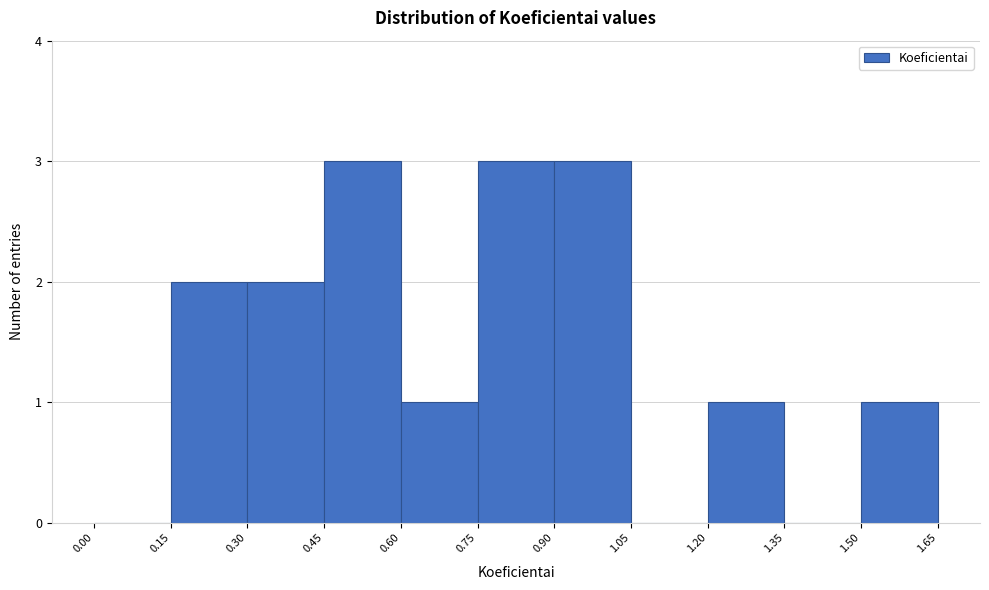

Reading left to right, transcribe this chart: for each bar, give the range it covers on the x-axis and its height. The values are not printed on the chart, so give them approximately, as read against the axis.

0.00 to 0.15: 0
0.15 to 0.30: 2
0.30 to 0.45: 2
0.45 to 0.60: 3
0.60 to 0.75: 1
0.75 to 0.90: 3
0.90 to 1.05: 3
1.05 to 1.20: 0
1.20 to 1.35: 1
1.35 to 1.50: 0
1.50 to 1.65: 1